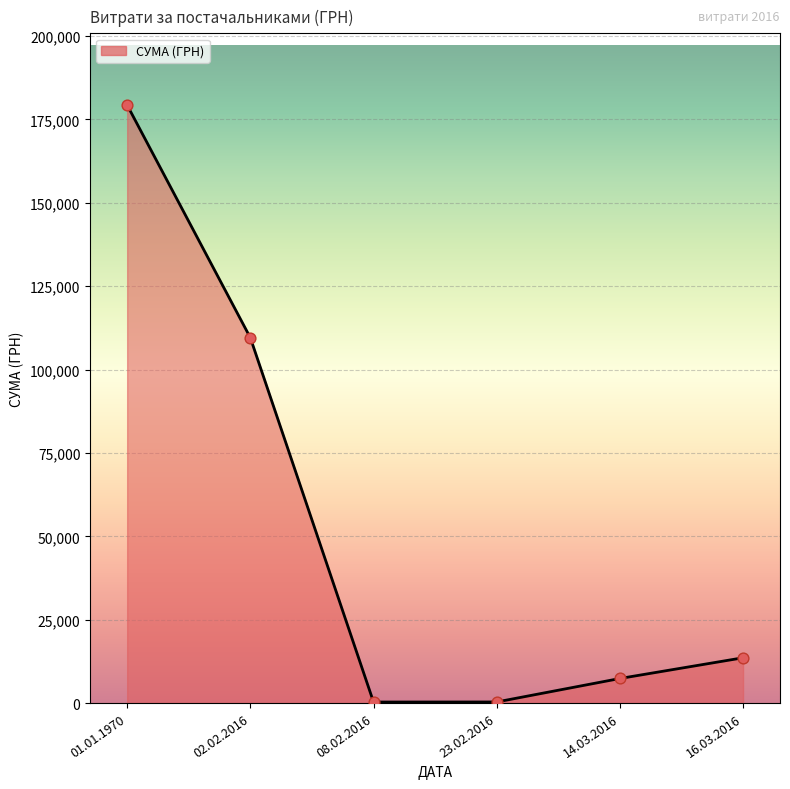

Which has a higher value, 08.02.2016 or 01.01.1970?

01.01.1970